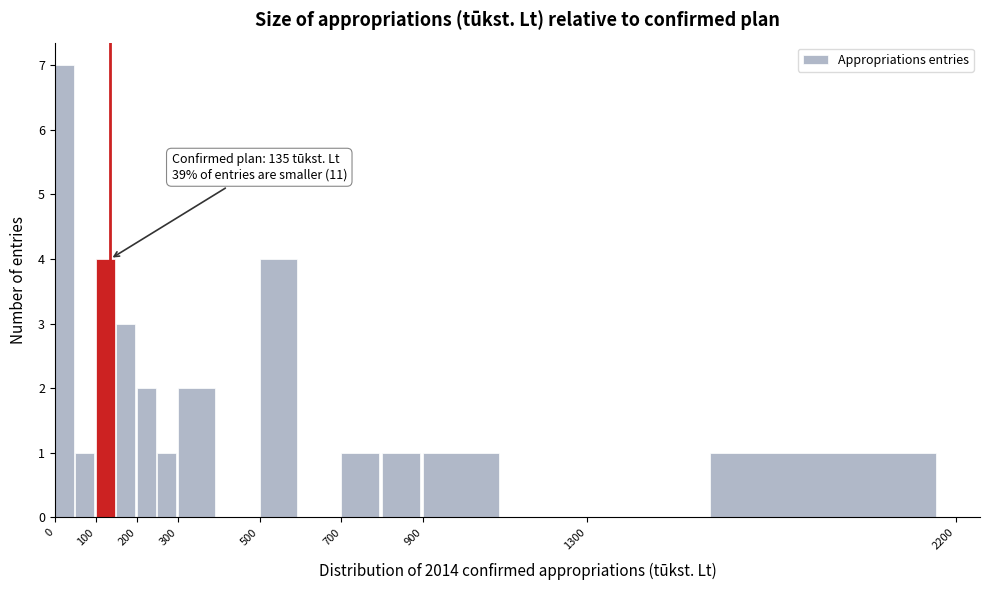

Which range on the x-axis has the tallest bar?

0 to 50